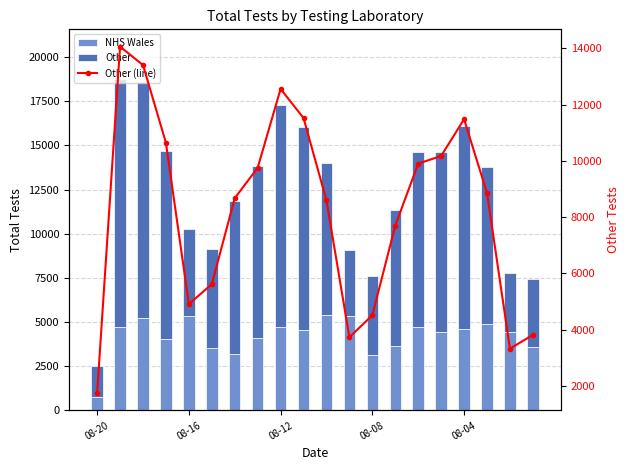

At which label does Other (line) reach its minimum?

08-20